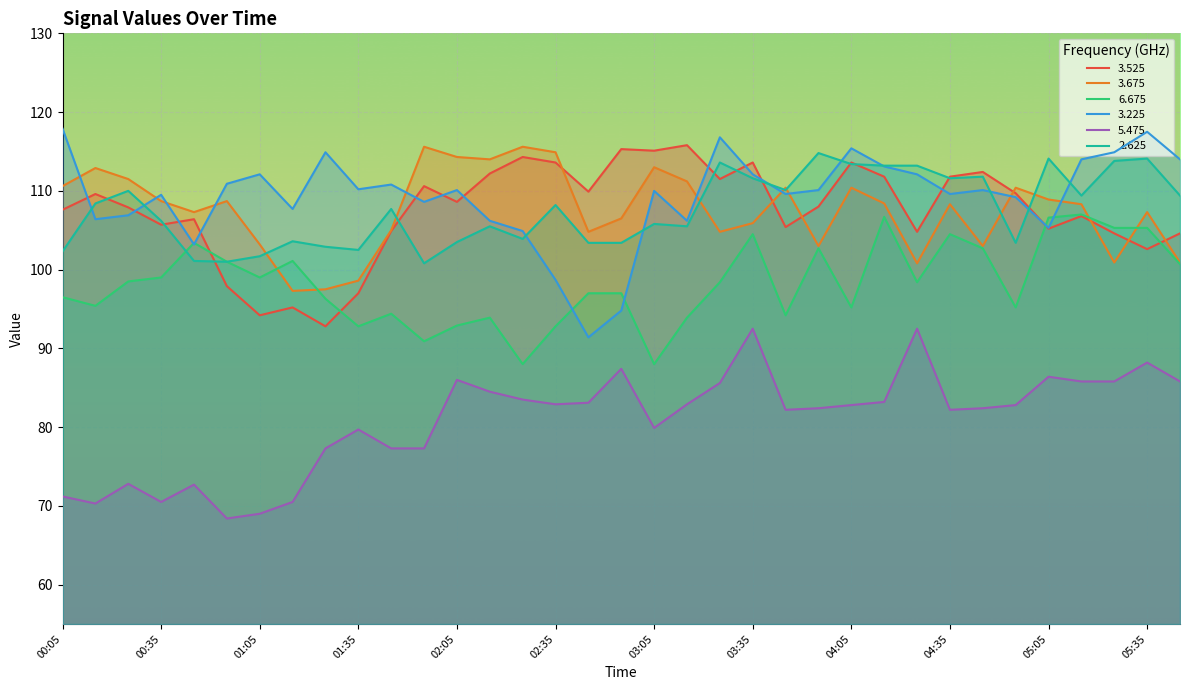

Between 03:25 and 04:25, which series saw the biggest shift?

5.475